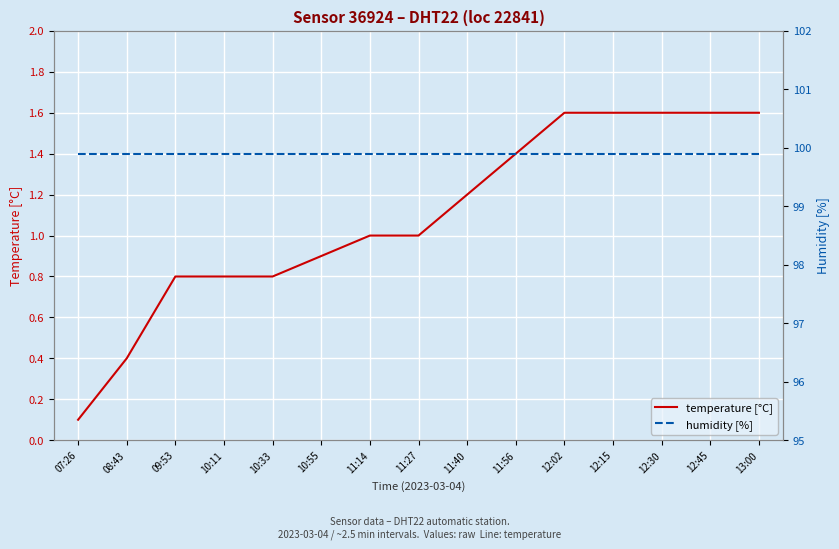

List the labels in order of humidity [%] value, largest first.

07:26, 08:43, 09:53, 10:11, 10:33, 10:55, 11:14, 11:27, 11:40, 11:56, 12:02, 12:15, 12:30, 12:45, 13:00